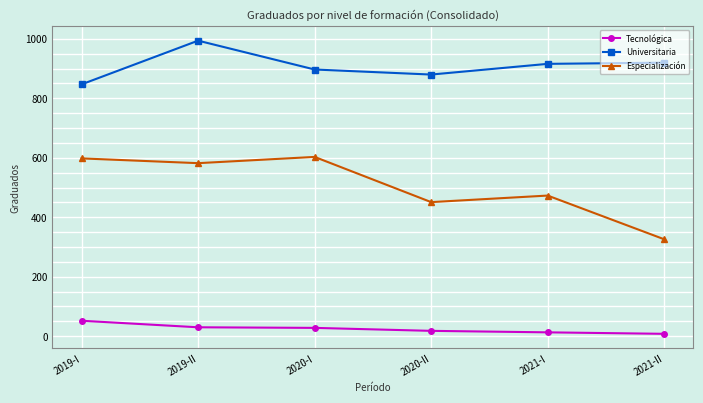

Does the chart display data point markers on the line(s)?

Yes